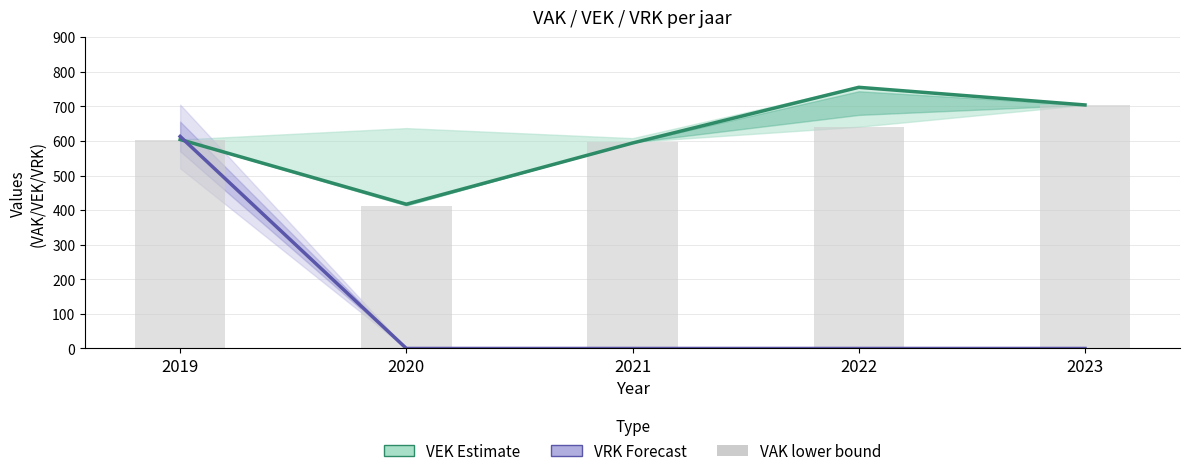

What is the highest value of the VAK (lower bound) series?

704